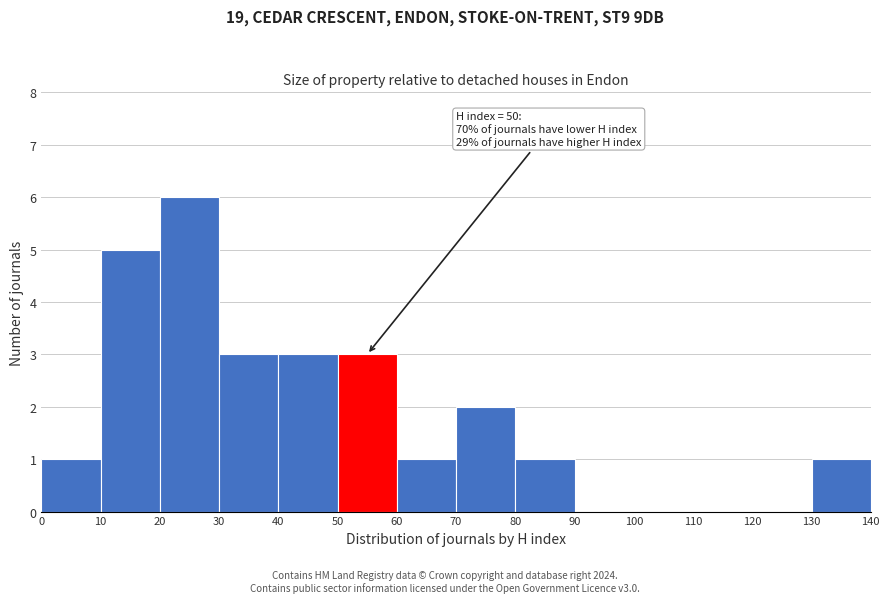

Over which range of the x-axis is the bar tallest?

20 to 30